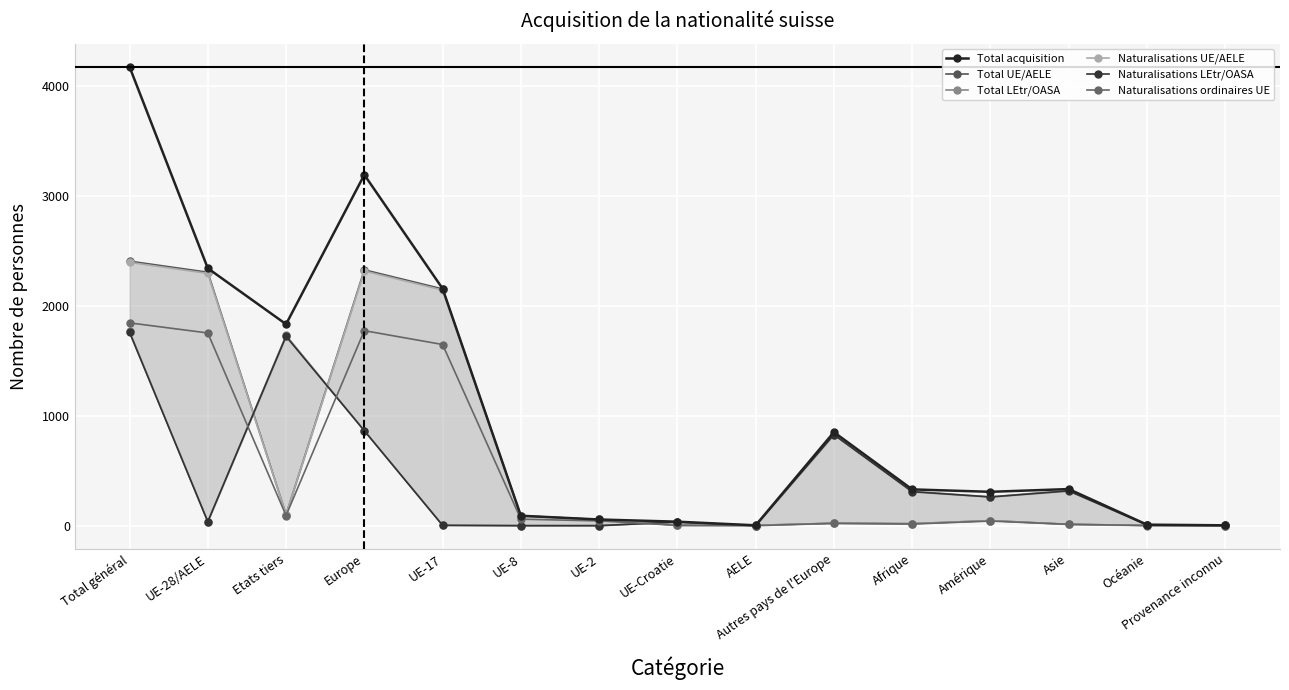

True or false: Total UE/AELE and Total acquisition intersect in this chart.

False